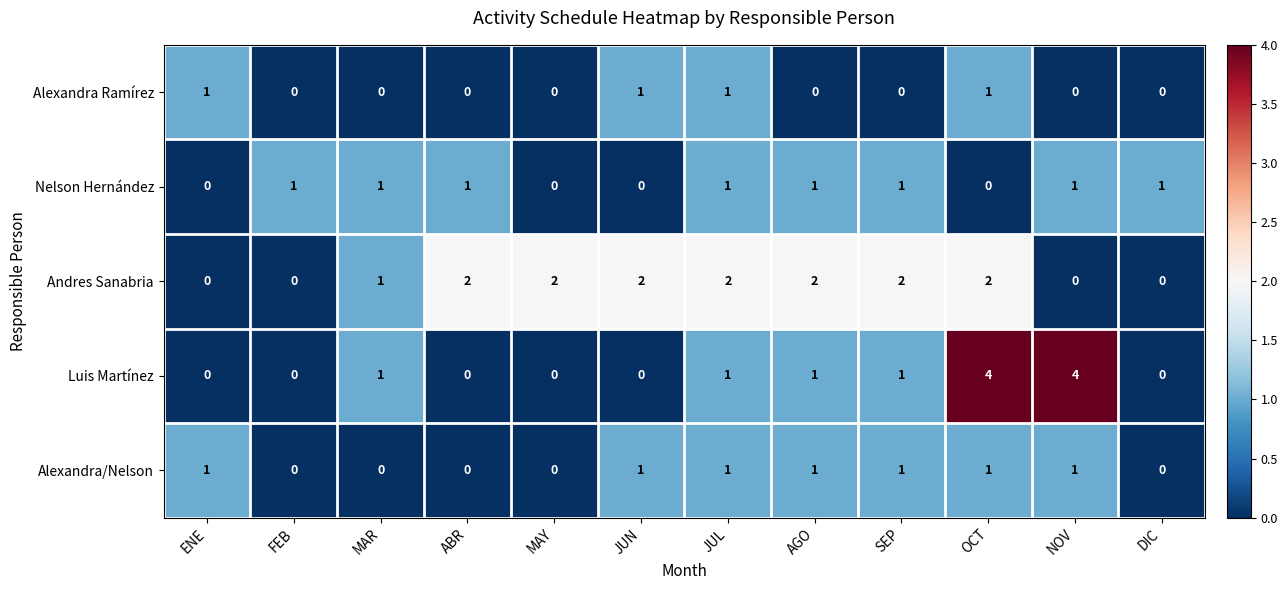

True or false: Luis Martínez has a value of 0 at MAR.

False